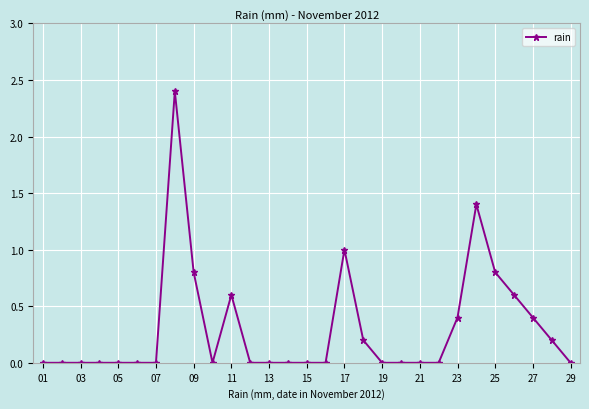

What is the difference between the maximum and minimum values?

2.4